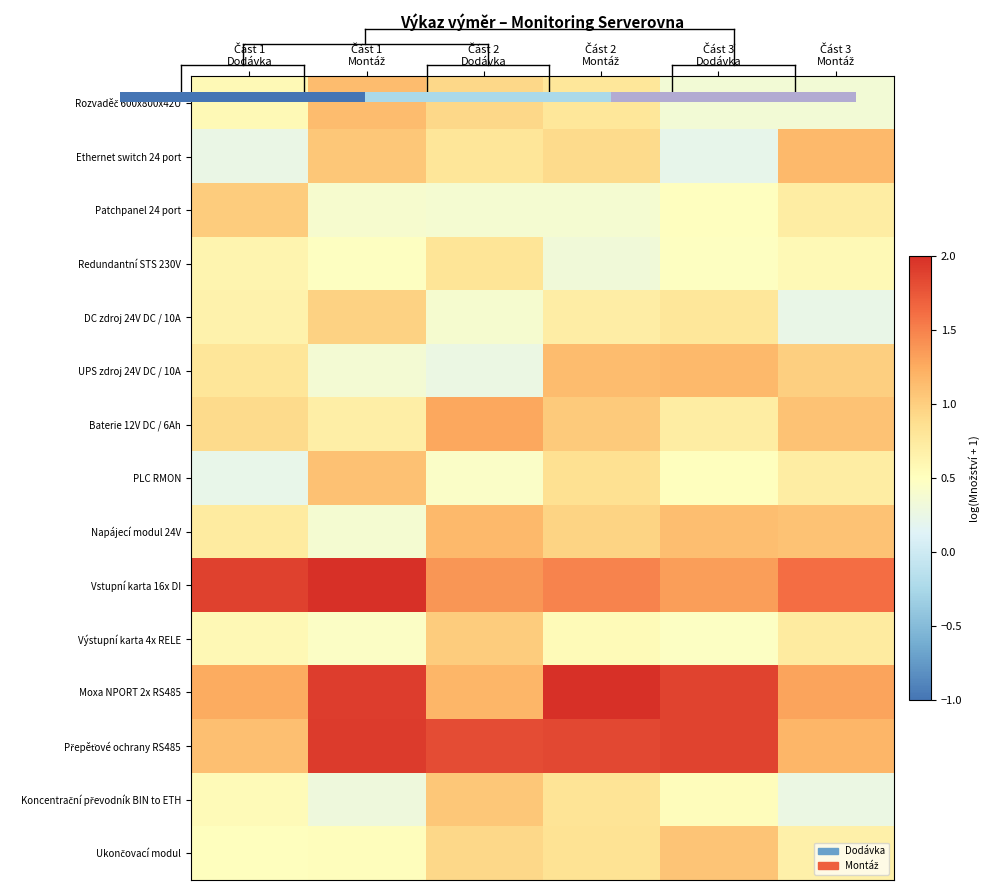

What is the maximum value for PLC RMON?

1.1